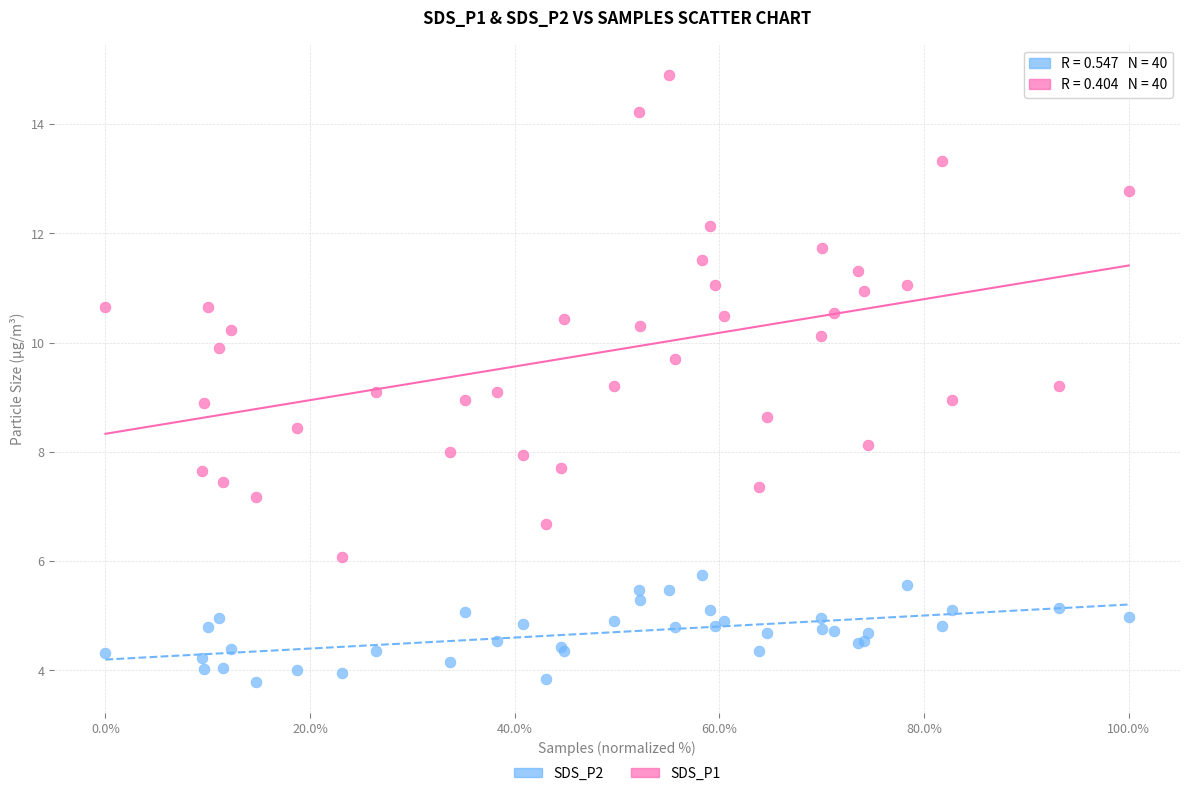

Which series contains the lowest Y value?

SDS_P2